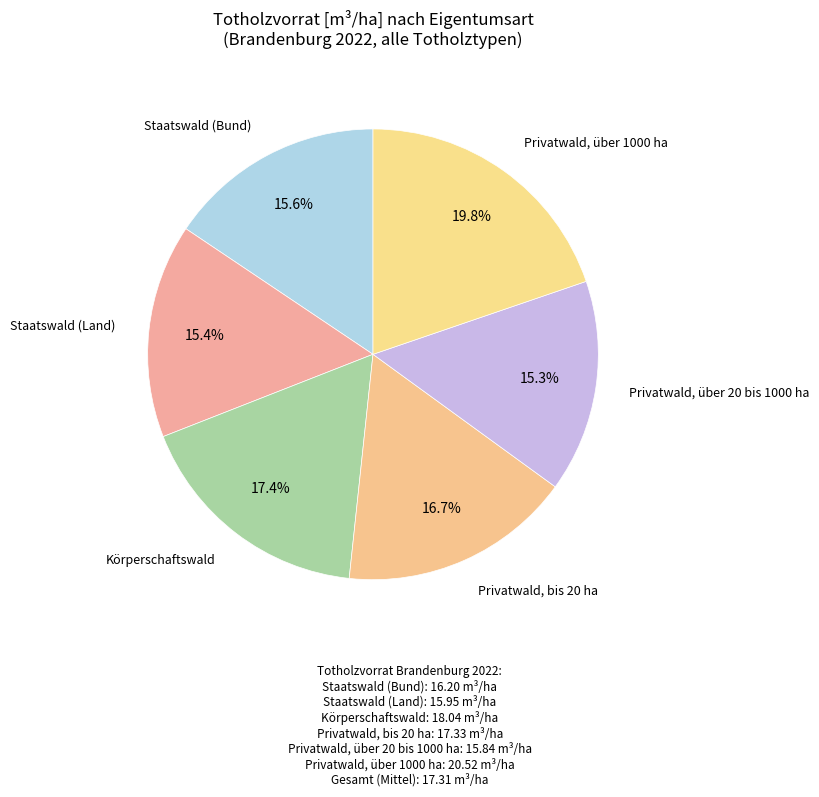

To the nearest percent, what is the combined percentage of Privatwald, über 20 bis 1000 ha and Privatwald, über 1000 ha?

35%